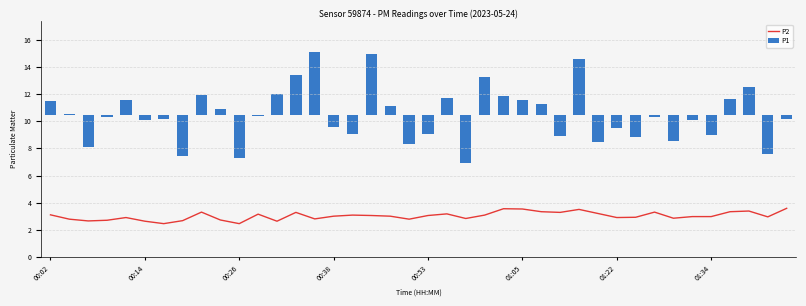

At which label does the data first exceed 3?

00:02